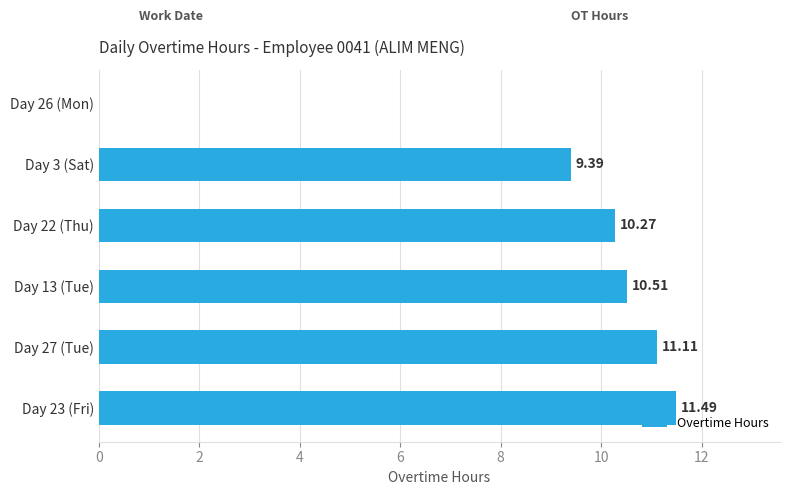

What is the sum of all values?

52.8